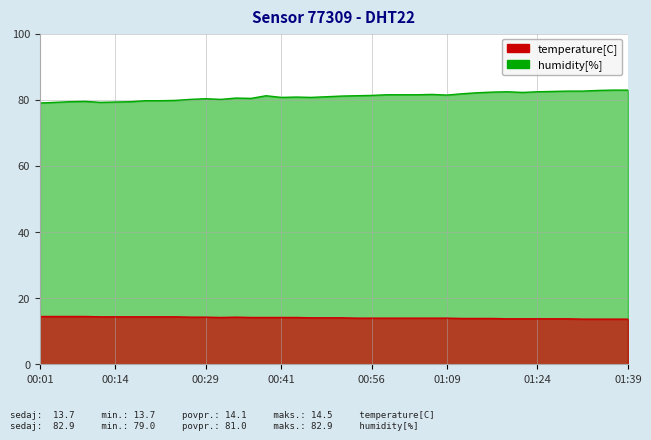

Reading right to left, transcribe all the data shown in this chart.

temperature: 13.7	13.7	13.7	13.7	13.8	13.8	13.8	13.8	13.8	13.9	13.9	13.9	14.0	14.0	14.0	14.0	14.0	14.0	14.0	14.1	14.1	14.1	14.2	14.2	14.2	14.2	14.3	14.2	14.3	14.3	14.4	14.4	14.4	14.4	14.4	14.4	14.5	14.5	14.5	14.5
humidity: 82.9	82.9	82.8	82.6	82.6	82.5	82.4	82.2	82.4	82.3	82.1	81.8	81.4	81.6	81.5	81.5	81.5	81.3	81.2	81.1	80.9	80.7	80.8	80.7	81.2	80.4	80.5	80.1	80.3	80.1	79.8	79.7	79.7	79.4	79.3	79.2	79.5	79.4	79.2	79.0